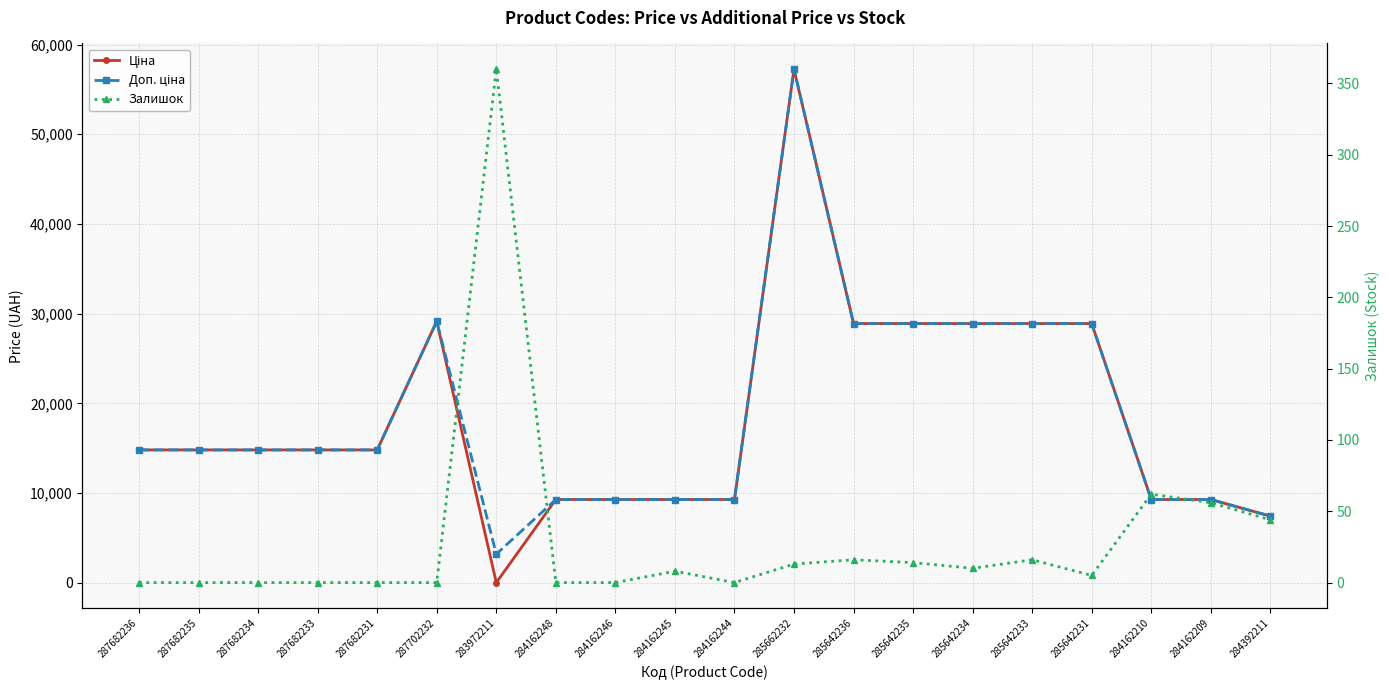

Does the chart have visible grid lines?

Yes